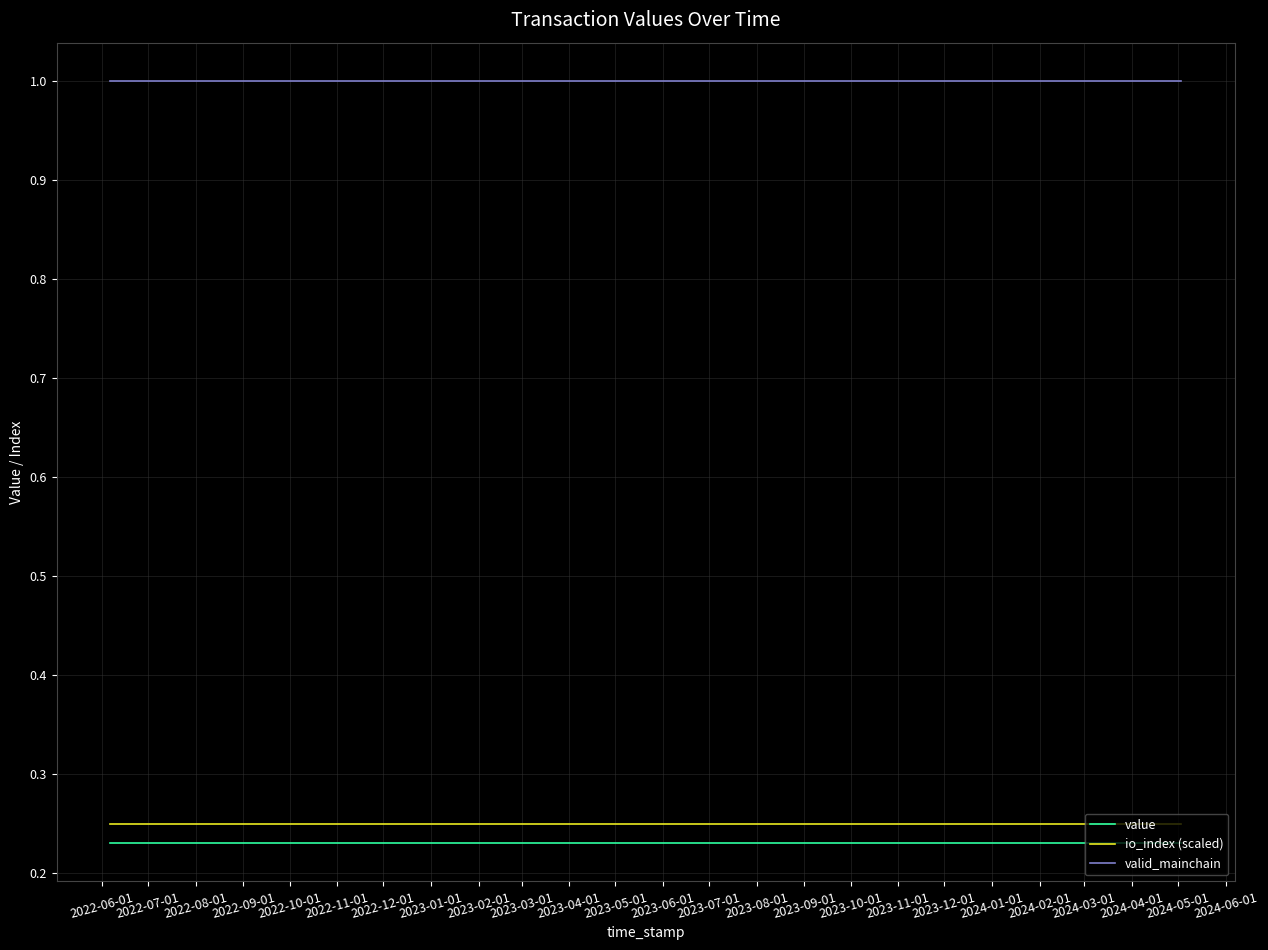

True or false: valid_mainchain and value cross at least once.

False